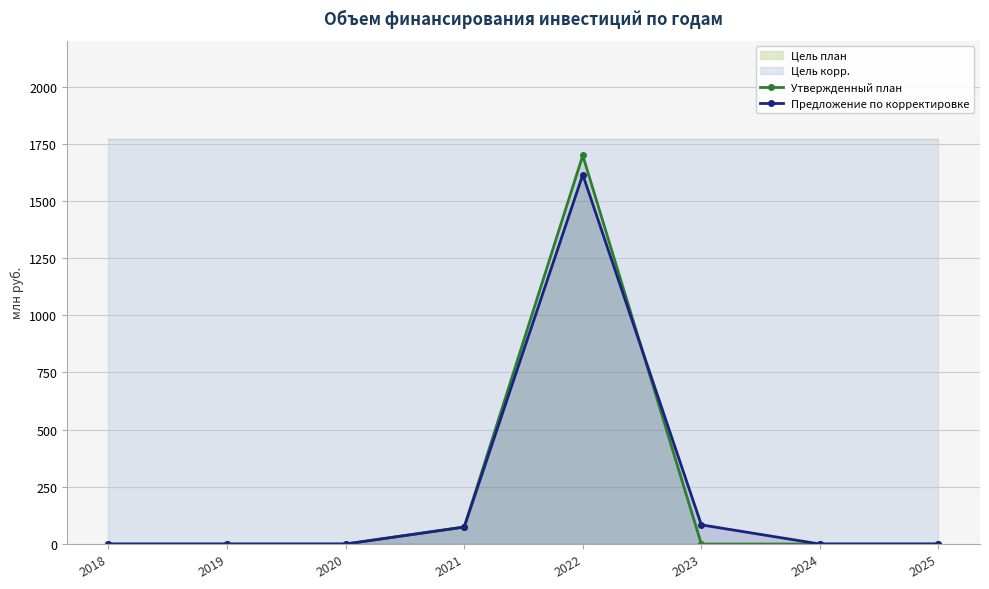

Reading right to left, list all the values displayed in this chart.

Утвержденный план: 0.0	0.0	0.0	1698.6	74.3	0.0	0.0	0.0
Предложение по корректировке: 0.0	0.0	83.7	1614.9	74.3	0.0	0.0	0.0